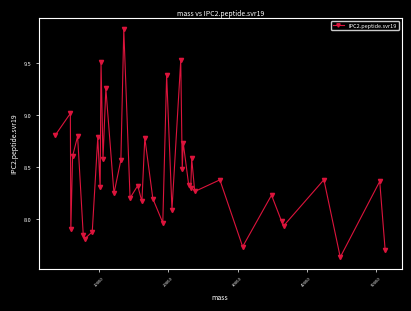

What is the maximum value shown in the chart?

9.8